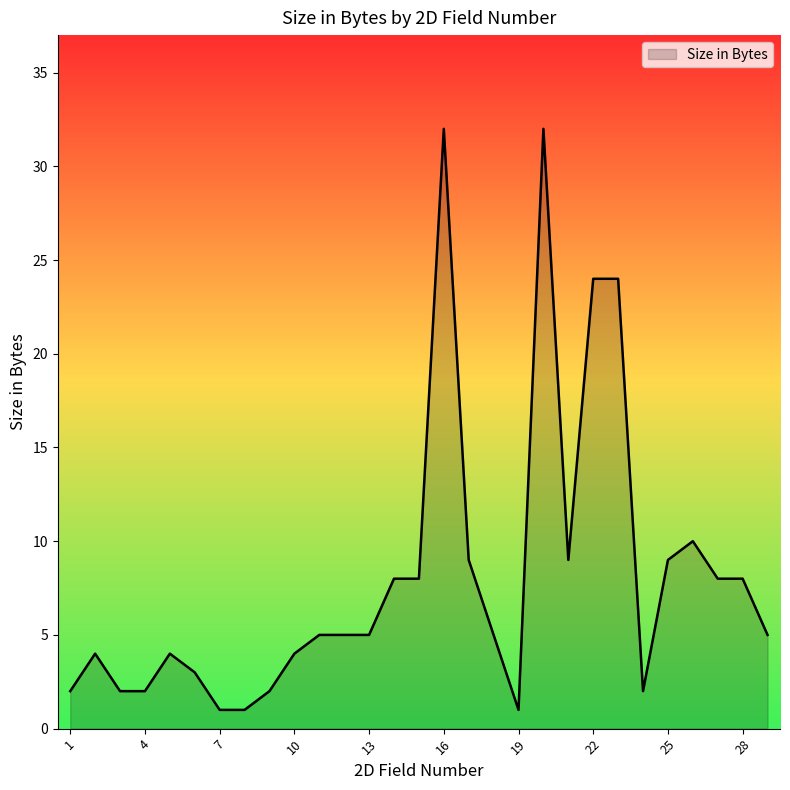

What is the greatest value displayed?

32